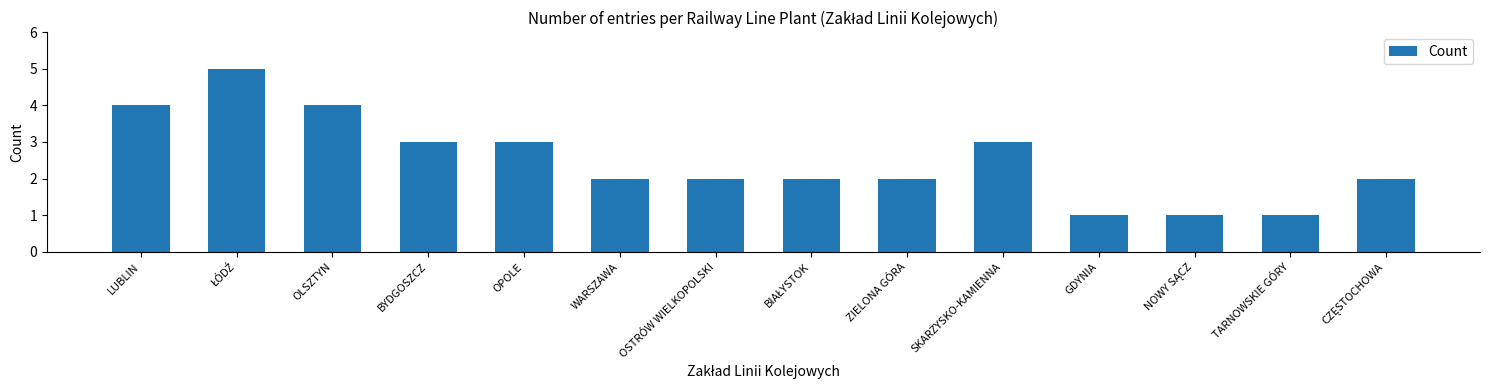

The value at OLSZTYN is 4. True or false?

True